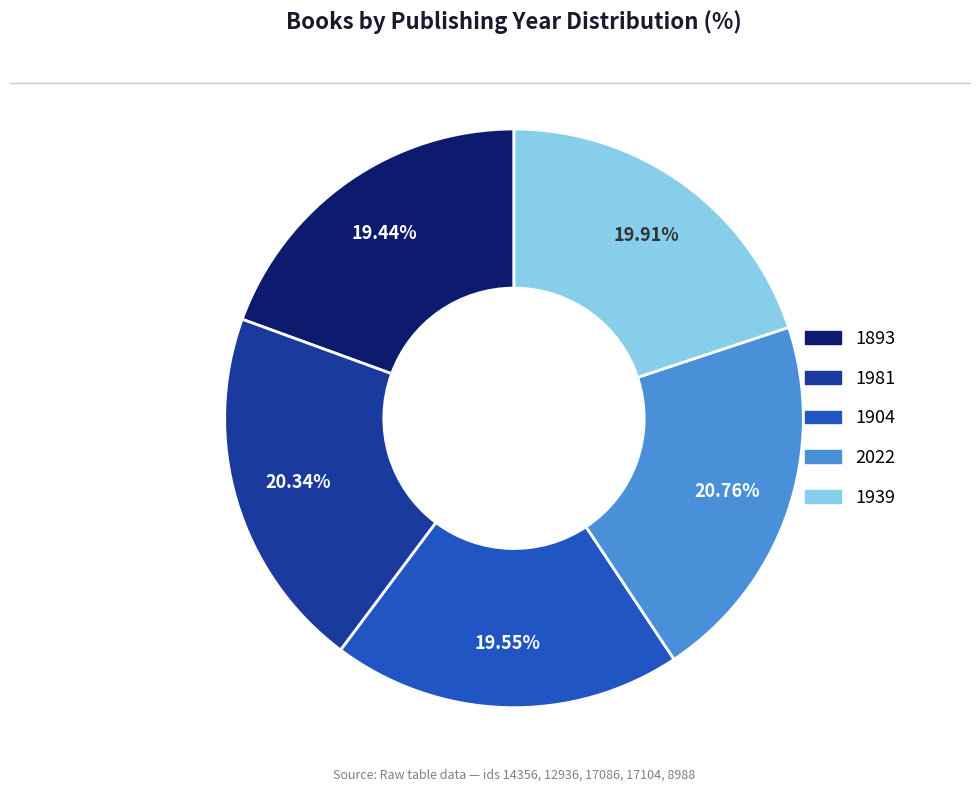

How many segments does this pie chart have?

5